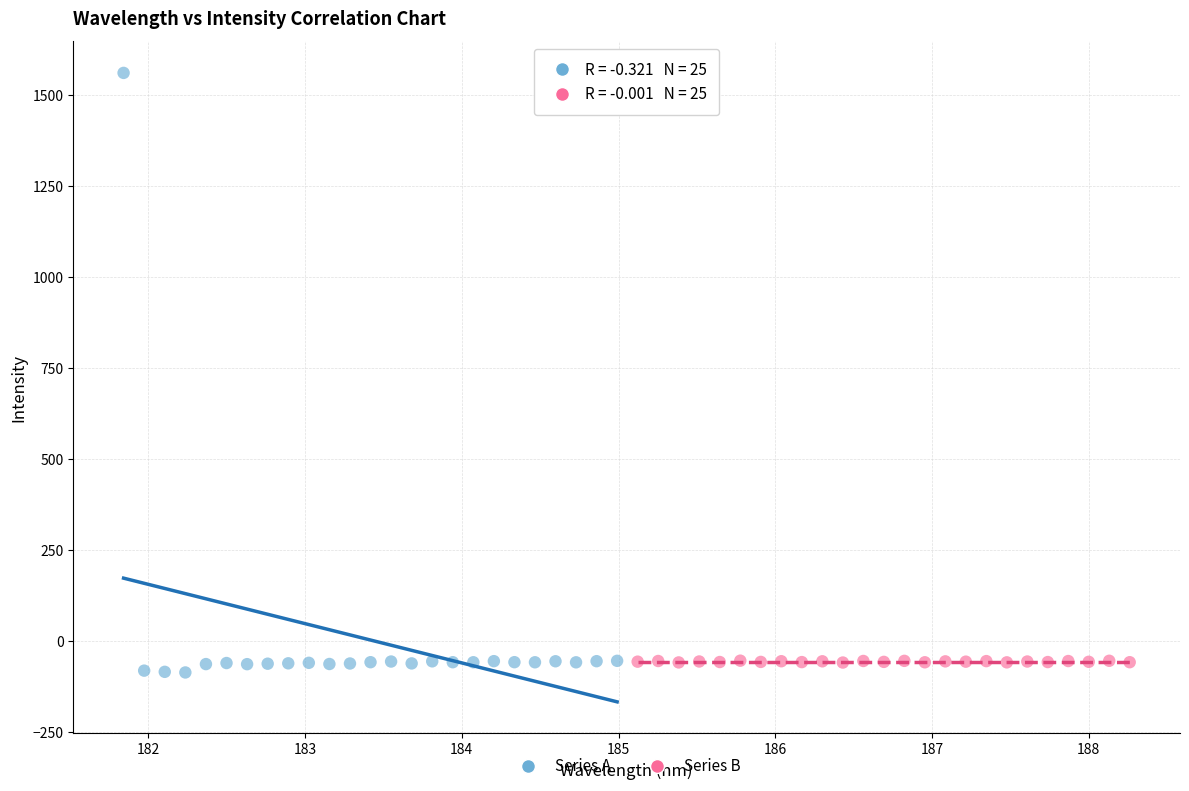

Which series has the largest Y range (max minus min)?

Series A